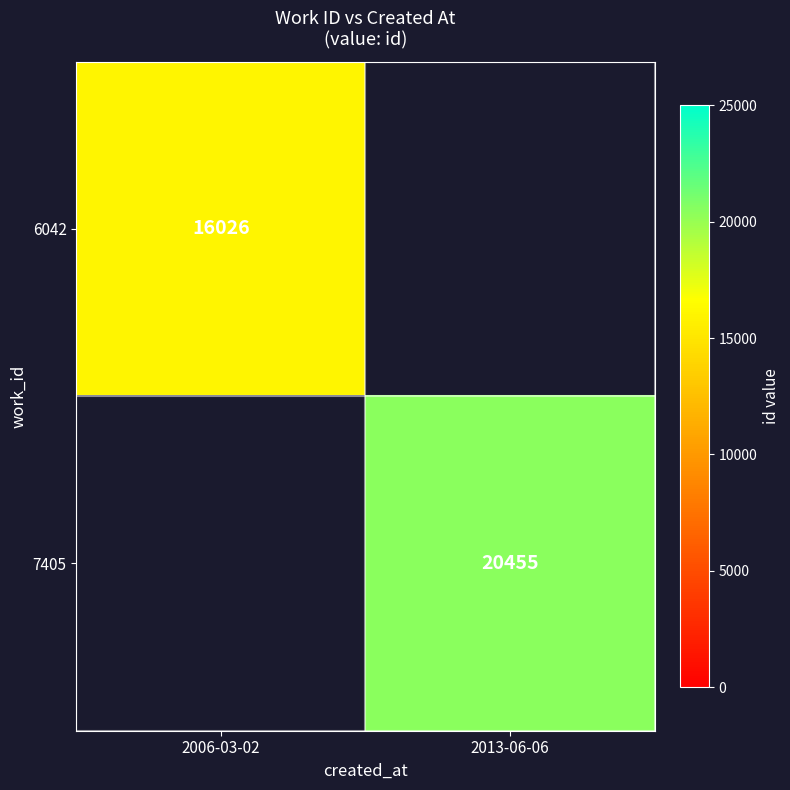

True or false: 6042 has a value of 4149 at 2006-03-02.

False